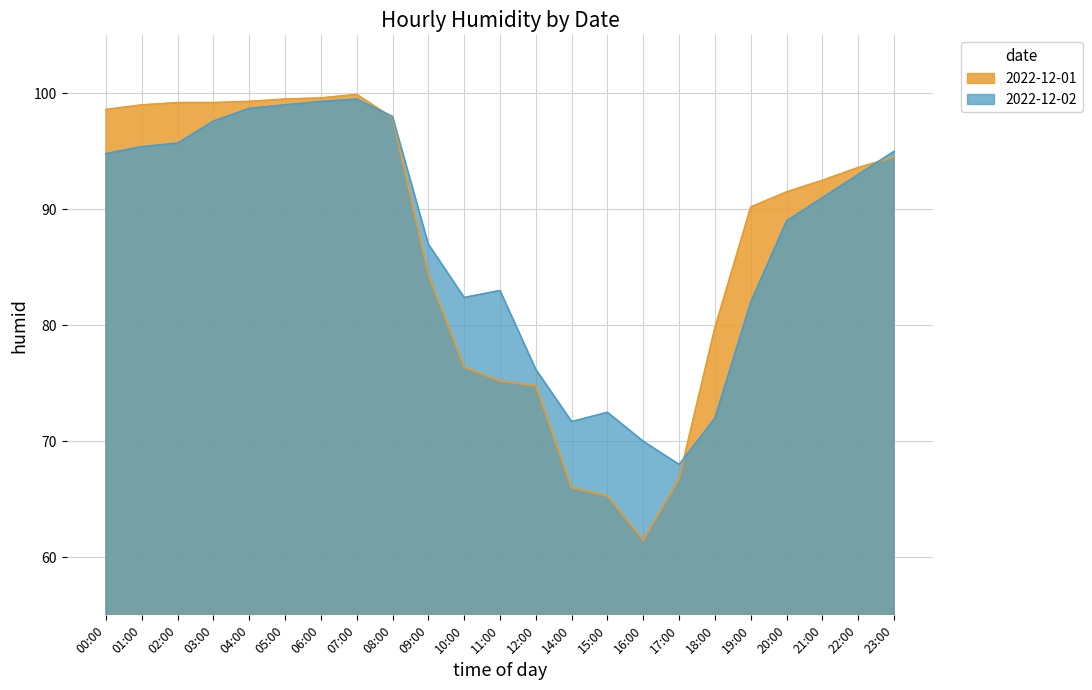

Reading left to right, list all the values displayed in this chart.

2022-12-01: 00:00=98.6	01:00=99.0	02:00=99.2	03:00=99.2	04:00=99.3	05:00=99.5	06:00=99.6	07:00=99.9	08:00=97.9	09:00=84.4	10:00=76.4	11:00=75.2	12:00=74.8	14:00=66.0	15:00=65.3	16:00=61.5	17:00=66.8	18:00=79.8	19:00=90.2	20:00=91.5	21:00=92.5	22:00=93.6	23:00=94.5
2022-12-02: 00:00=94.8	01:00=95.4	02:00=95.7	03:00=97.6	04:00=98.7	05:00=99.0	06:00=99.3	07:00=99.5	08:00=98.0	09:00=87.0	10:00=82.4	11:00=83.0	12:00=76.2	14:00=71.7	15:00=72.5	16:00=70.0	17:00=68.0	18:00=72.0	19:00=82.0	20:00=89.0	21:00=91.0	22:00=93.0	23:00=95.0